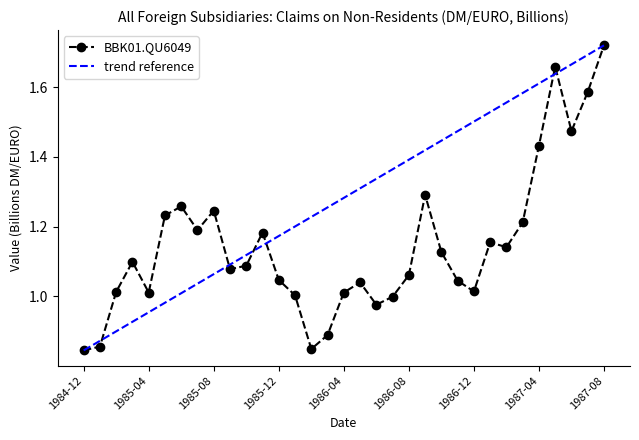

What is the difference between the values at 1986-01 and 1986-02?

0.2